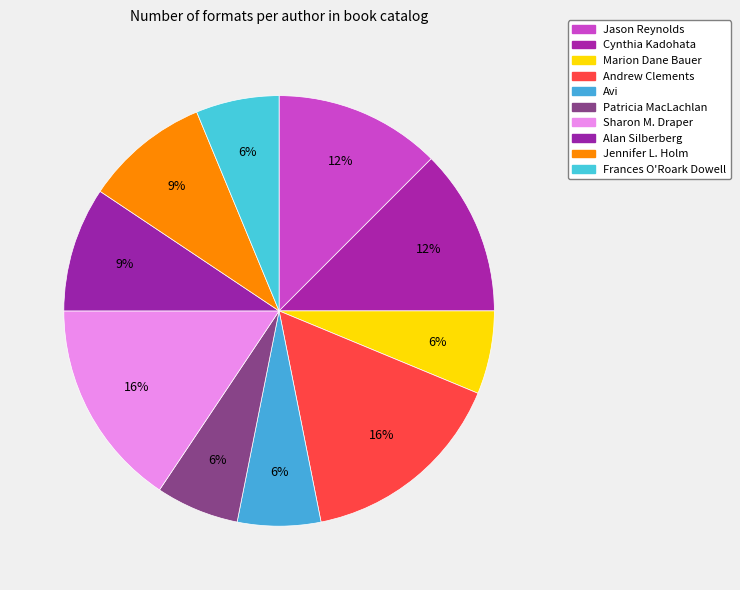

Which slice is the smallest?

Marion Dane Bauer